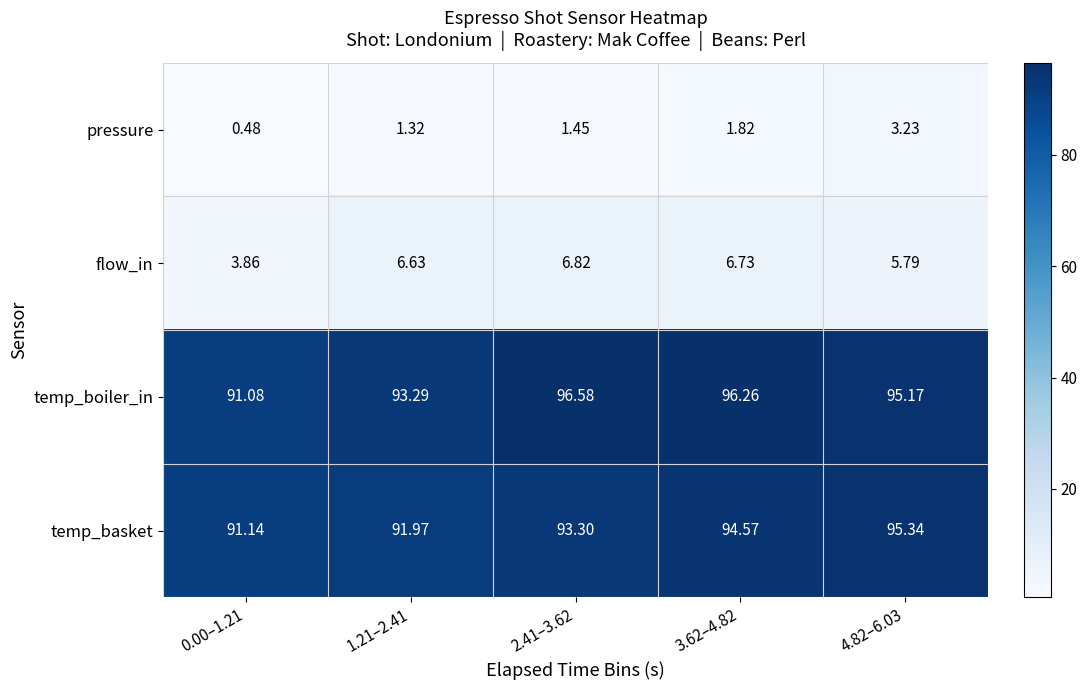

Which series has the largest total across all categories?

temp_boiler_in